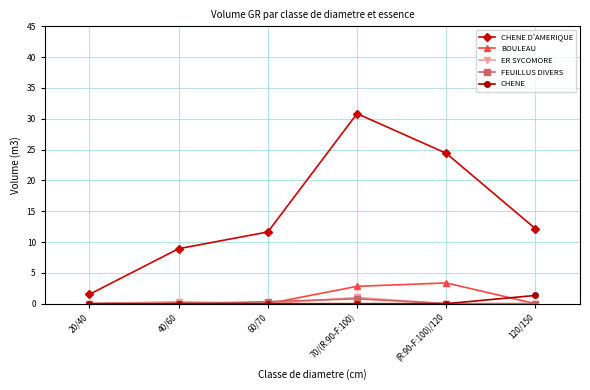

True or false: CHENE and CHENE D'AMERIQUE intersect in this chart.

False